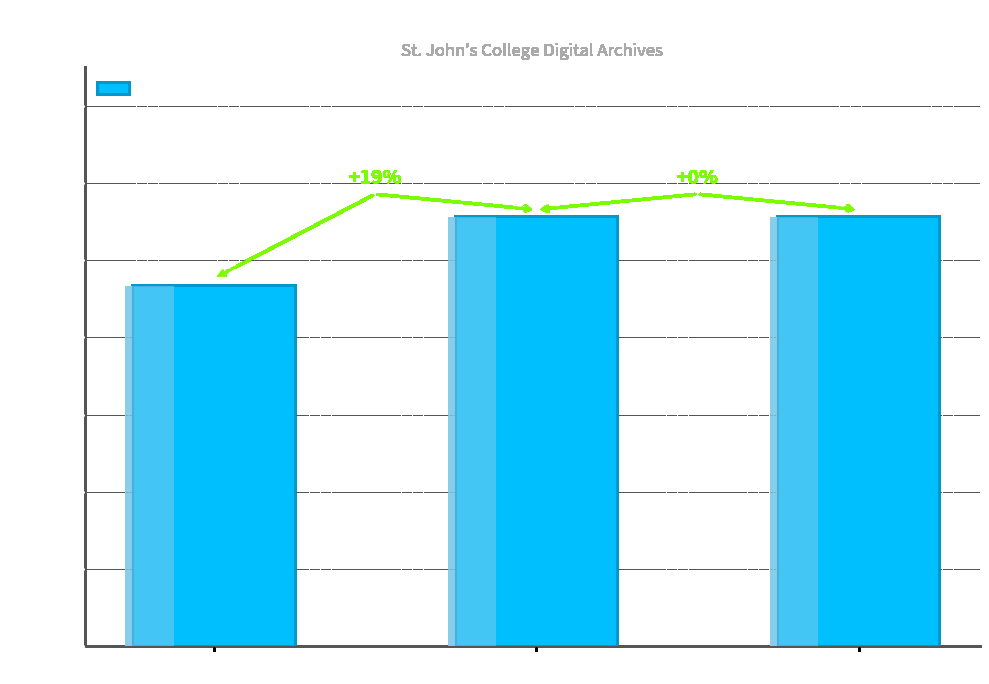

Read the value at SJC-P-1543.

5554